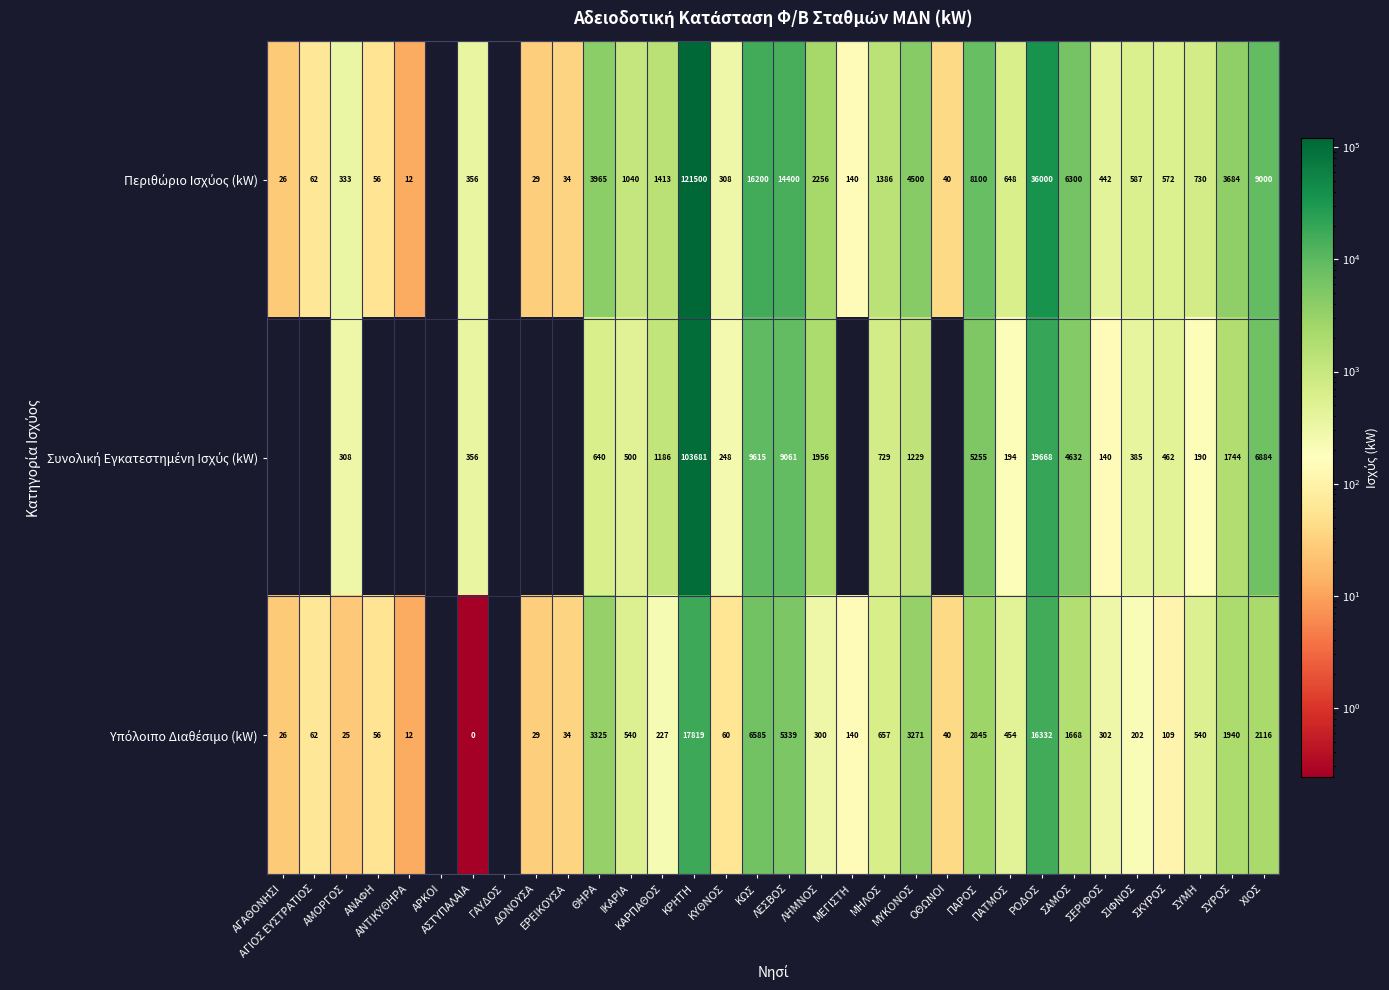

What is the total value across all series at ΣΥΡΟΣ?

7368